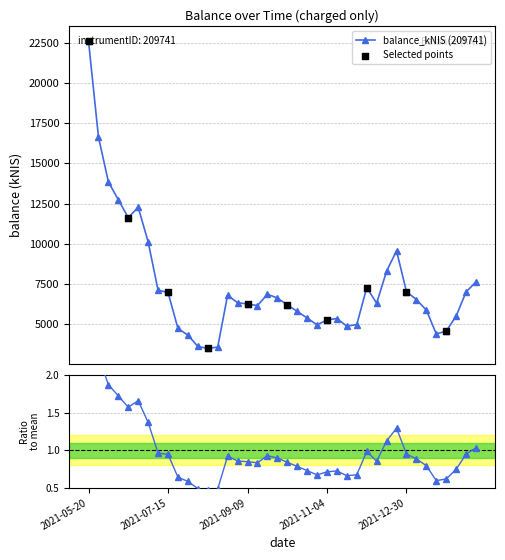

Which has a higher value, 2021-08-26 or 2022-01-27?

2021-08-26